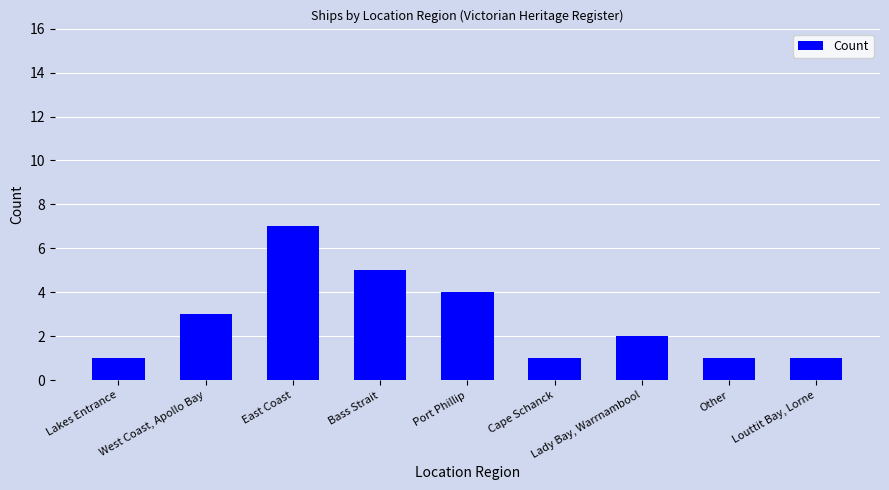

How many values are between 1 and 4?

7